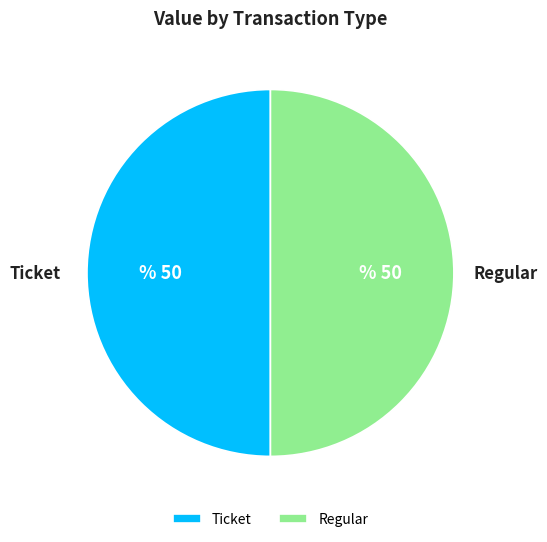

Is the sum of Regular and Ticket greater than half?

Yes